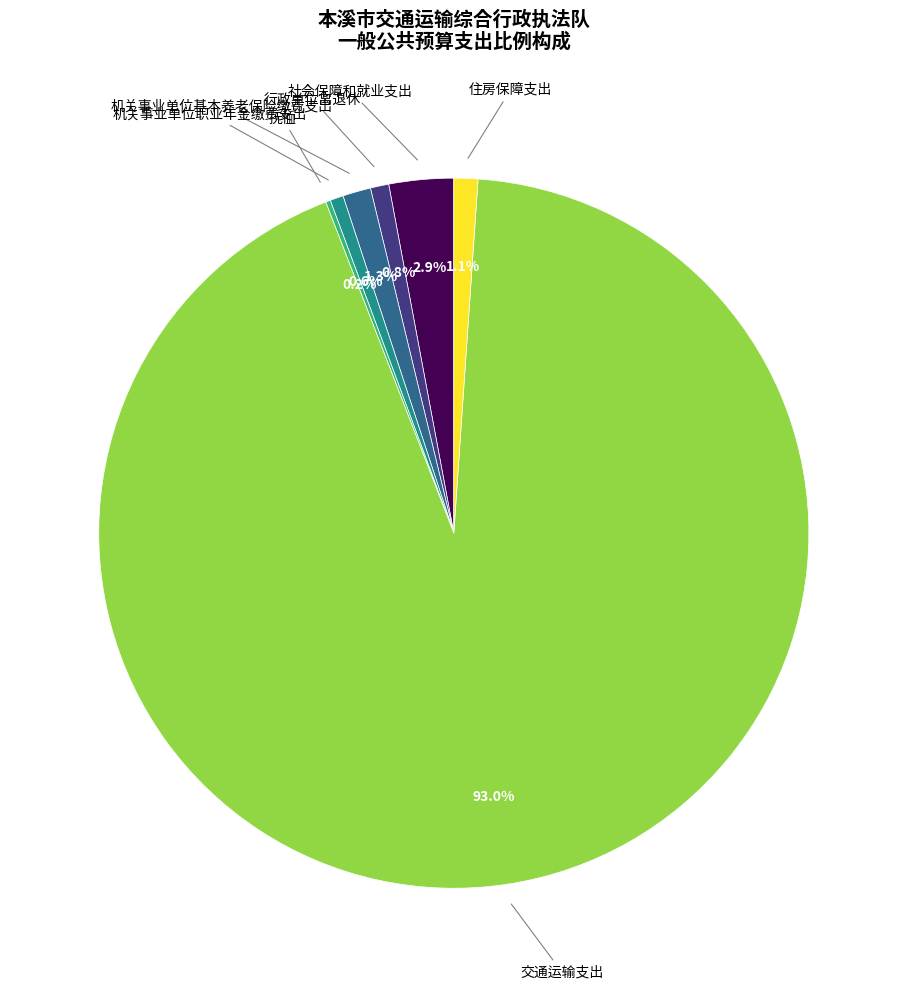

Does 住房保障支出 account for over 50% of the chart?

No